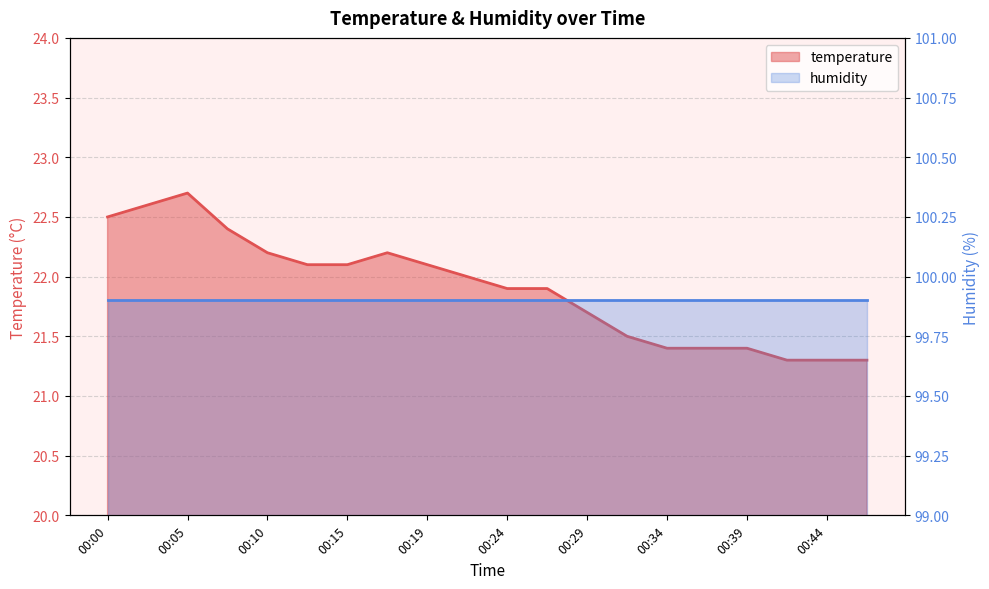

List the labels in order of value, smallest first.

00:41, 00:44, 00:46, 00:34, 00:37, 00:39, 00:32, 00:29, 00:24, 00:27, 00:22, 00:12, 00:15, 00:19, 00:10, 00:17, 00:07, 00:00, 00:03, 00:05